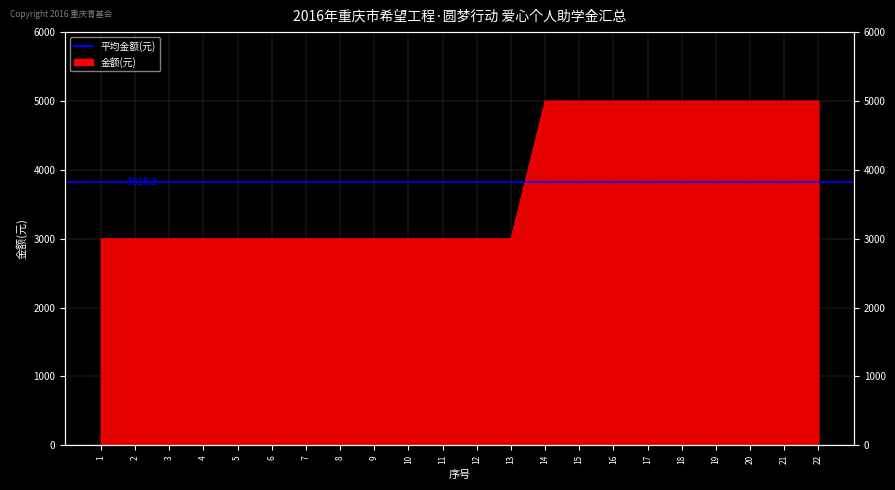

Rank the categories by value from lowest to highest.

1, 2, 3, 4, 5, 6, 7, 8, 9, 10, 11, 12, 13, 14, 15, 16, 17, 18, 19, 20, 21, 22